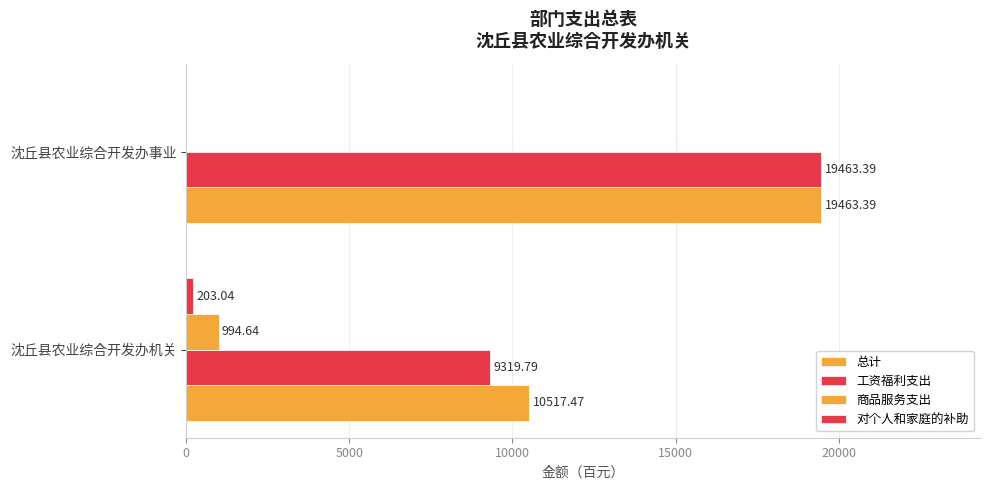

At how many categories does at least one series exceed 17950?

1